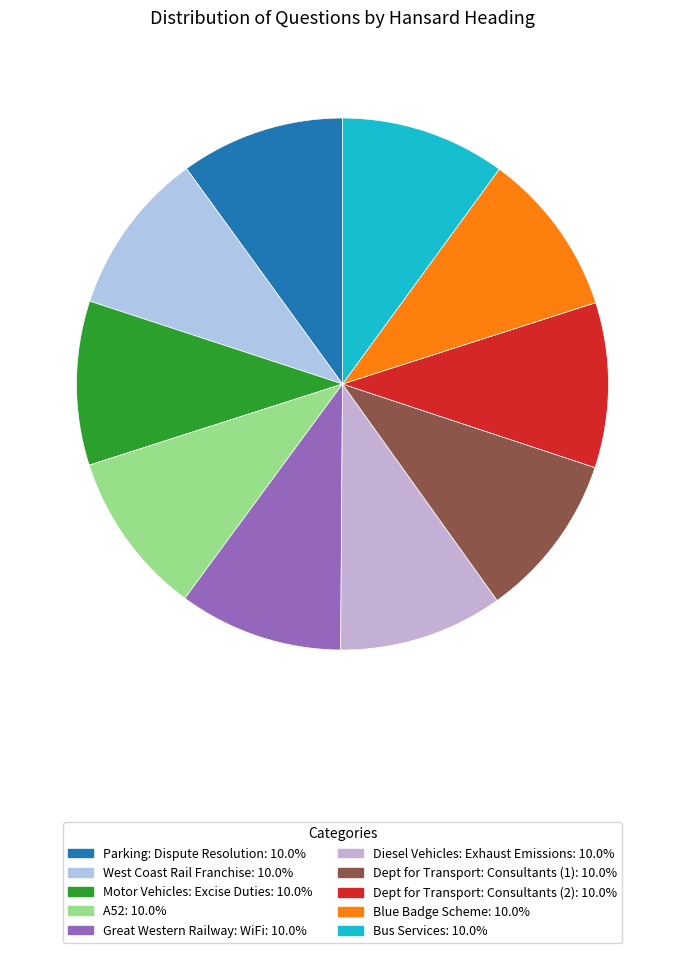

How many segments does this pie chart have?

10